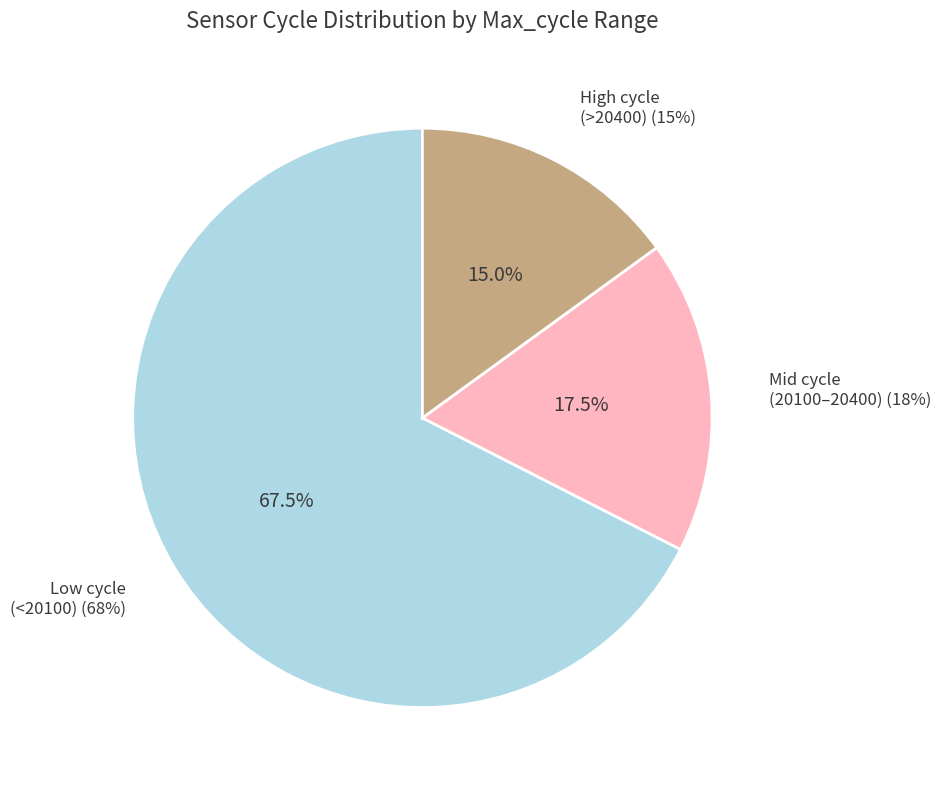

Does any single category account for the majority?

No